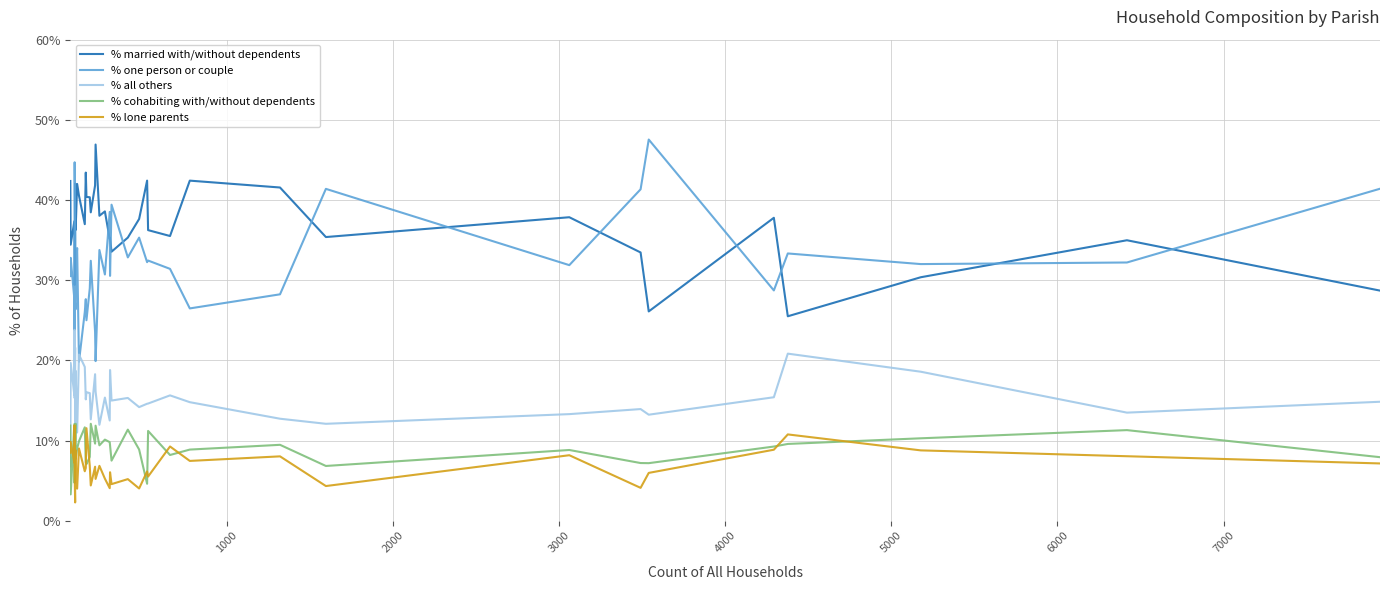

Is it true that % married with/without dependents equals 43.2 at 33?

False